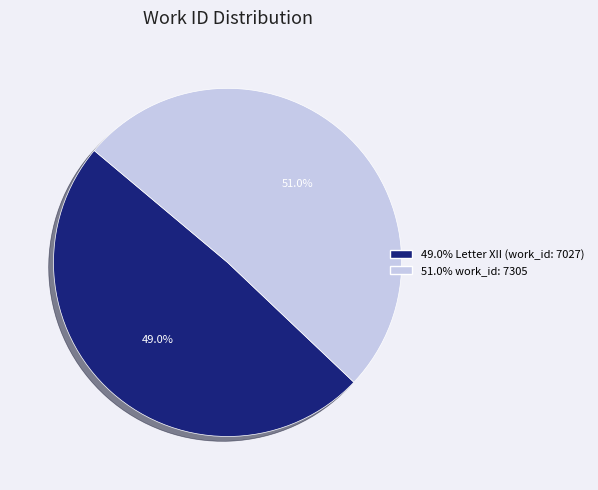

Does any single category account for the majority?

Yes